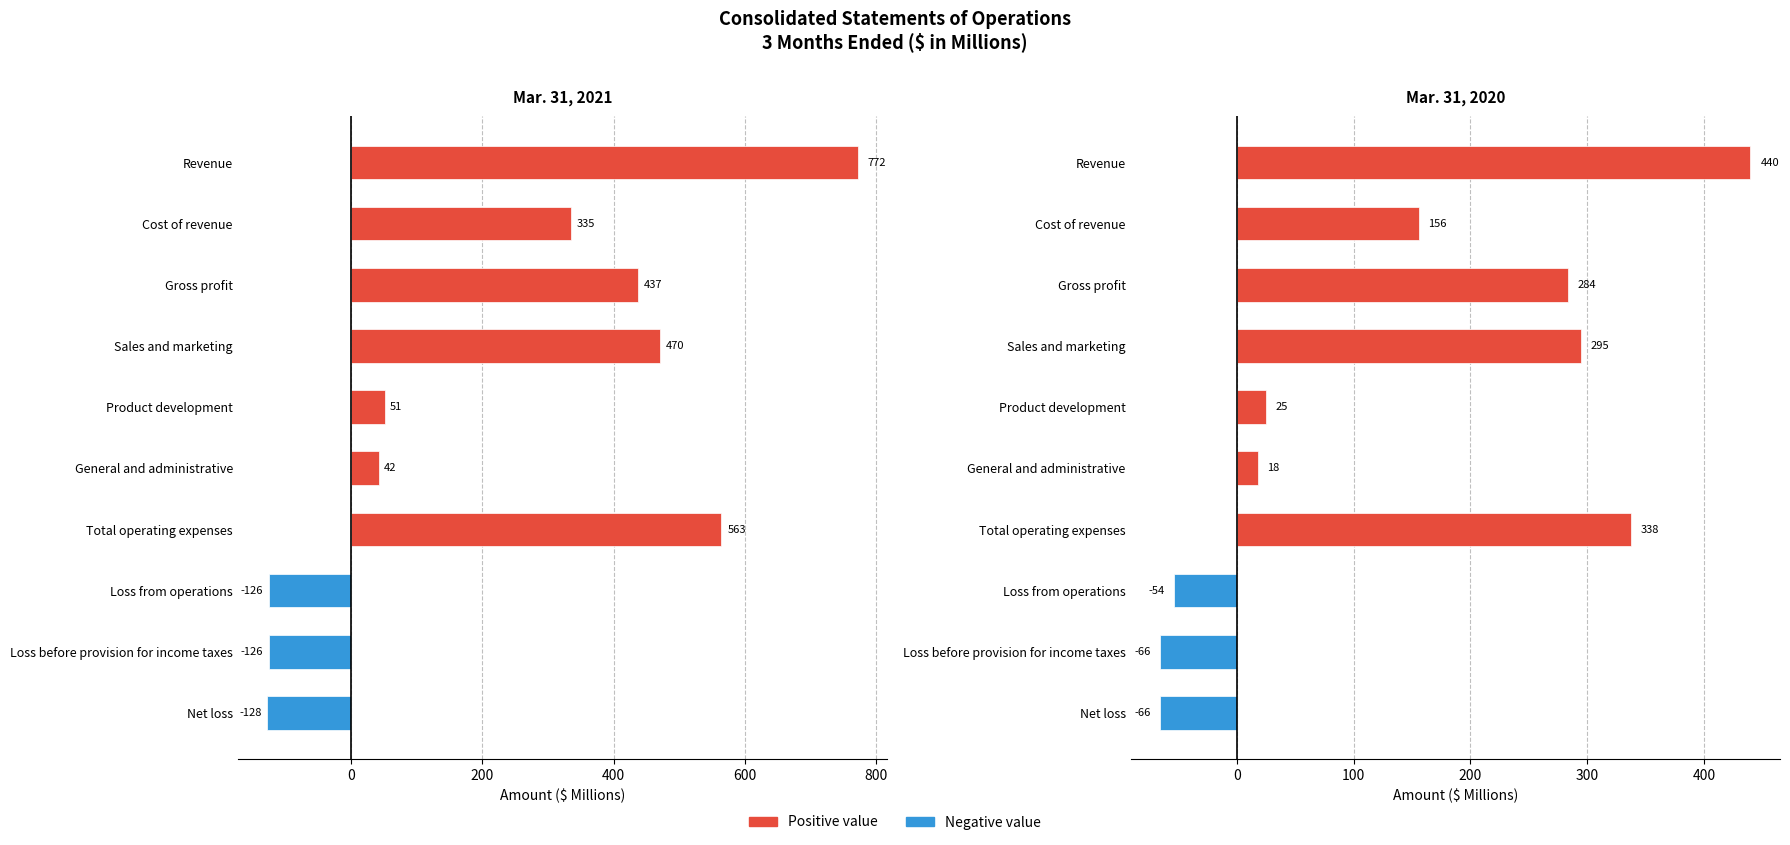

Which series has the largest total across all categories?

Mar. 31, 2021